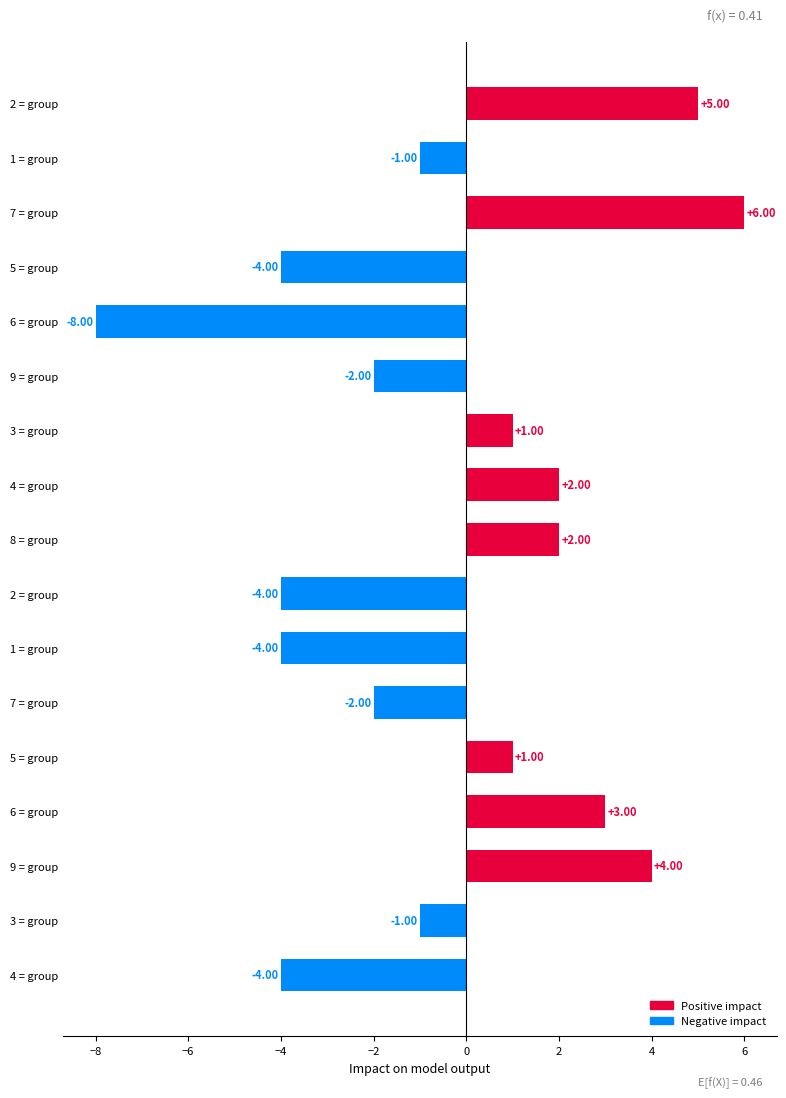

How many data points are above -1?

8